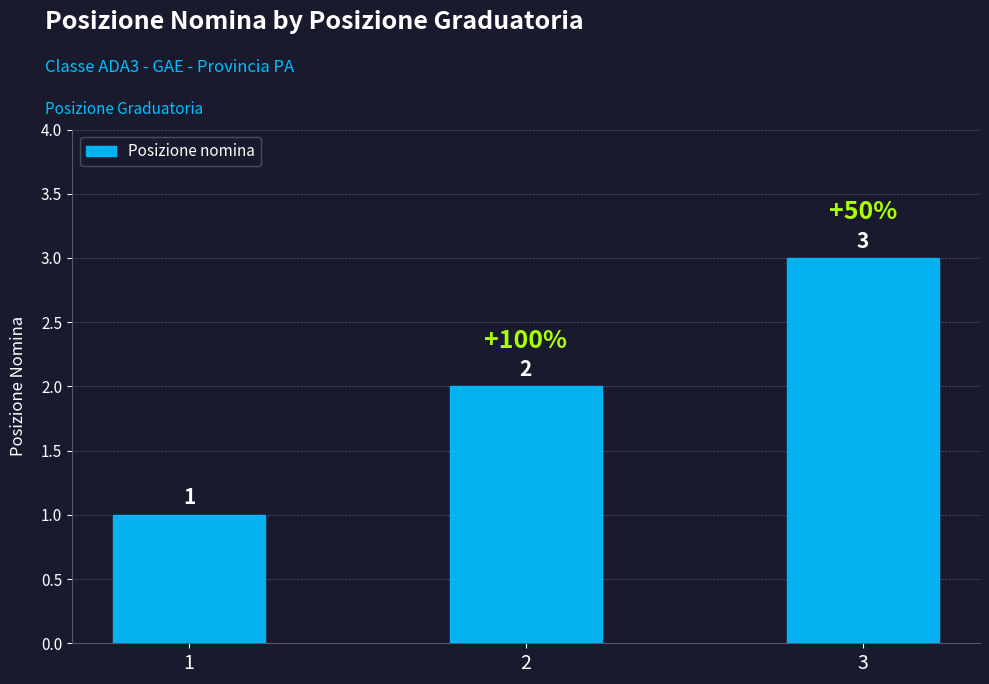

What is the greatest value displayed?

3